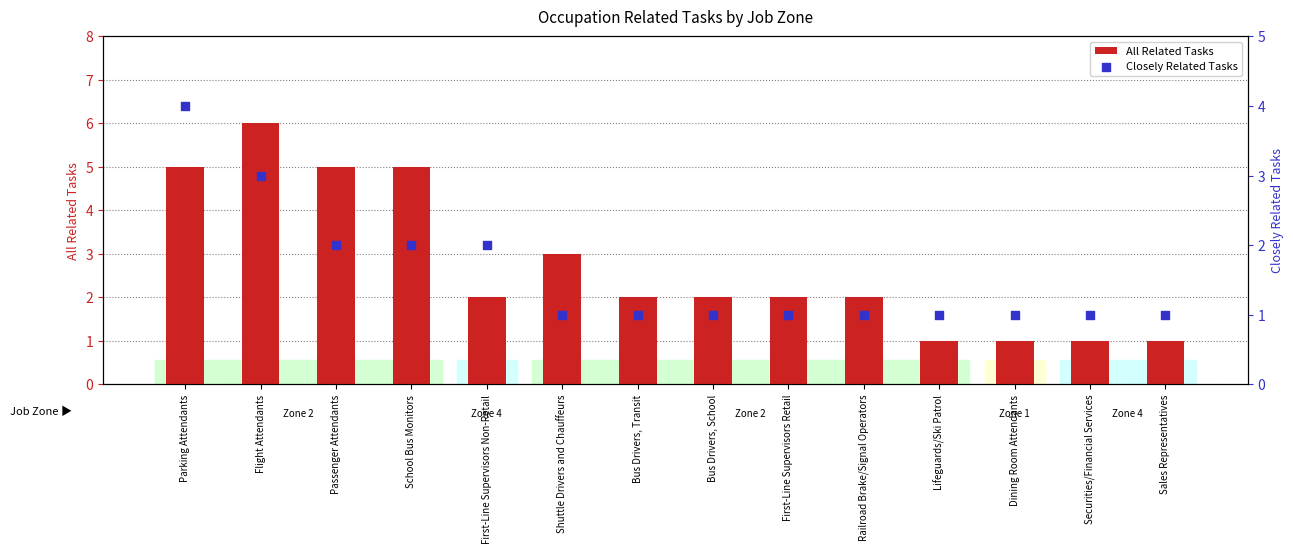

At which category is the sum across all series the highest?

Parking Attendants